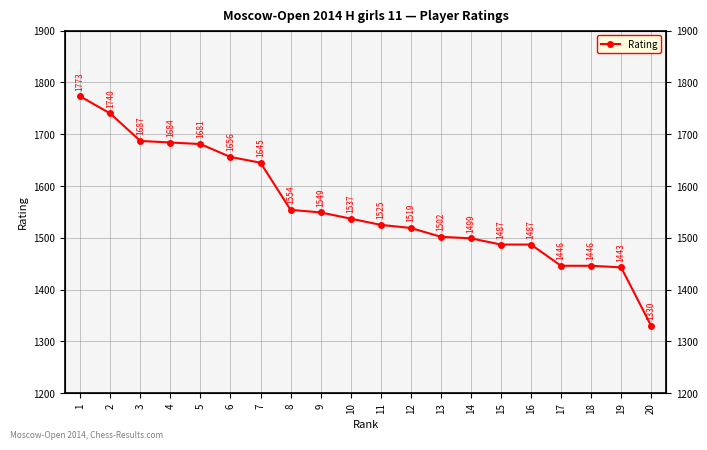

List the labels in order of value, largest first.

1, 2, 3, 4, 5, 6, 7, 8, 9, 10, 11, 12, 13, 14, 15, 16, 17, 18, 19, 20